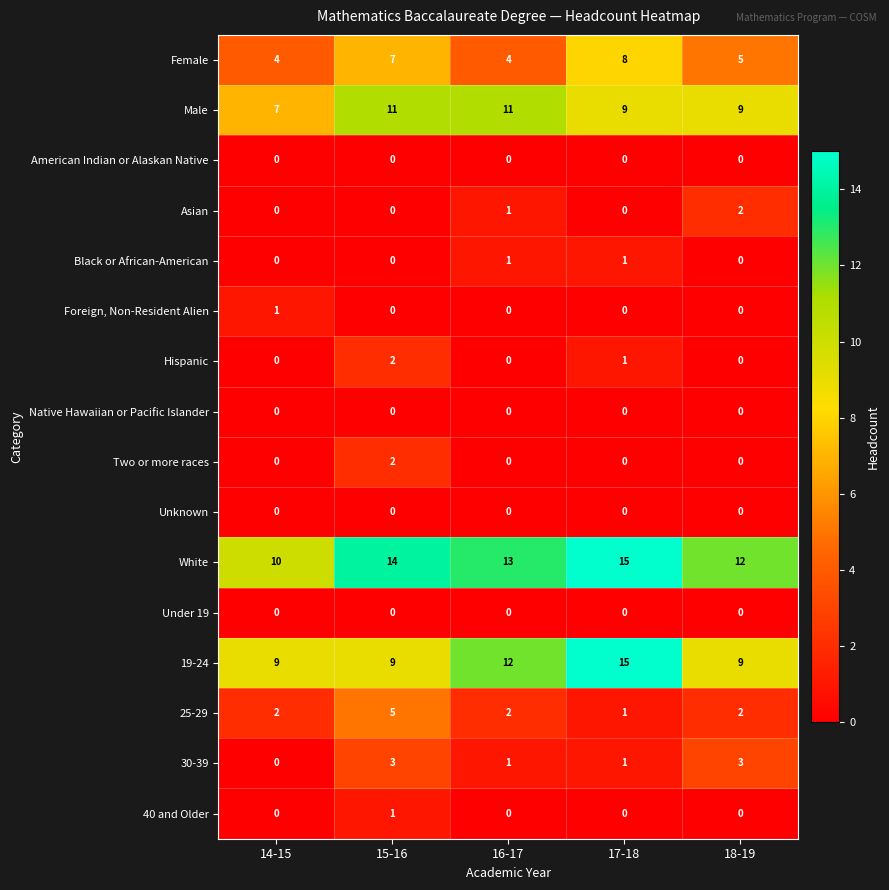

What is the sum of the Male values at 14-15 and 17-18?

16